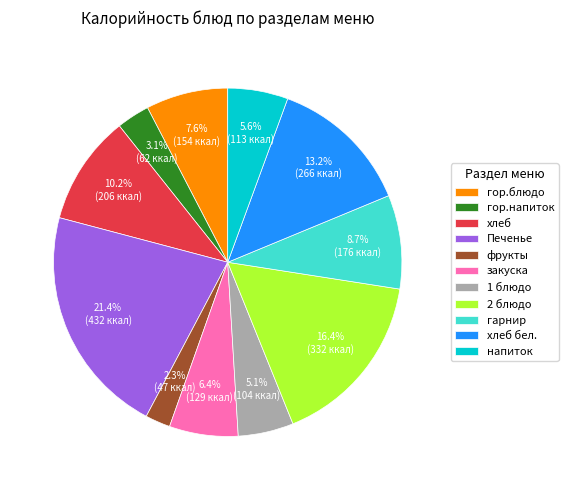

What percentage is the 1 блюдо slice, to the nearest percent?

5%